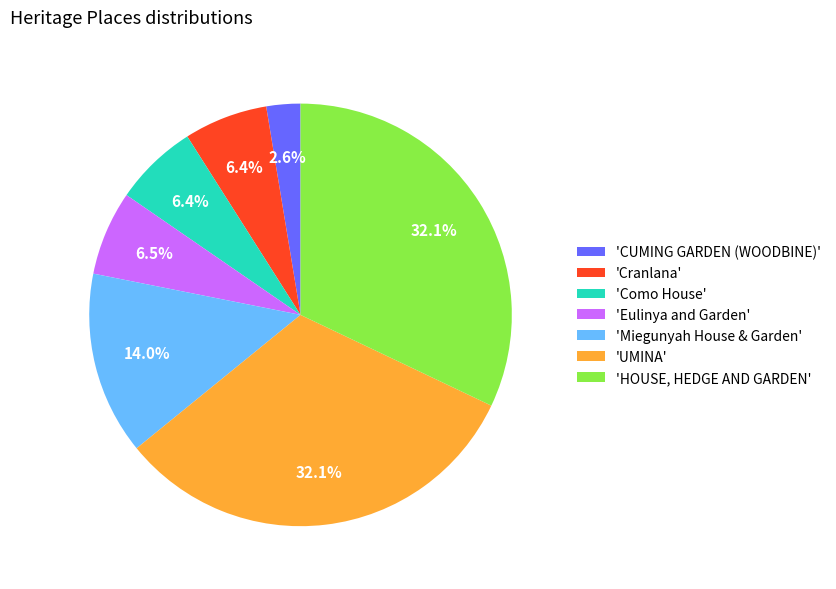

To the nearest percent, what is the difference between the largest and smallest slice percentages?

29%